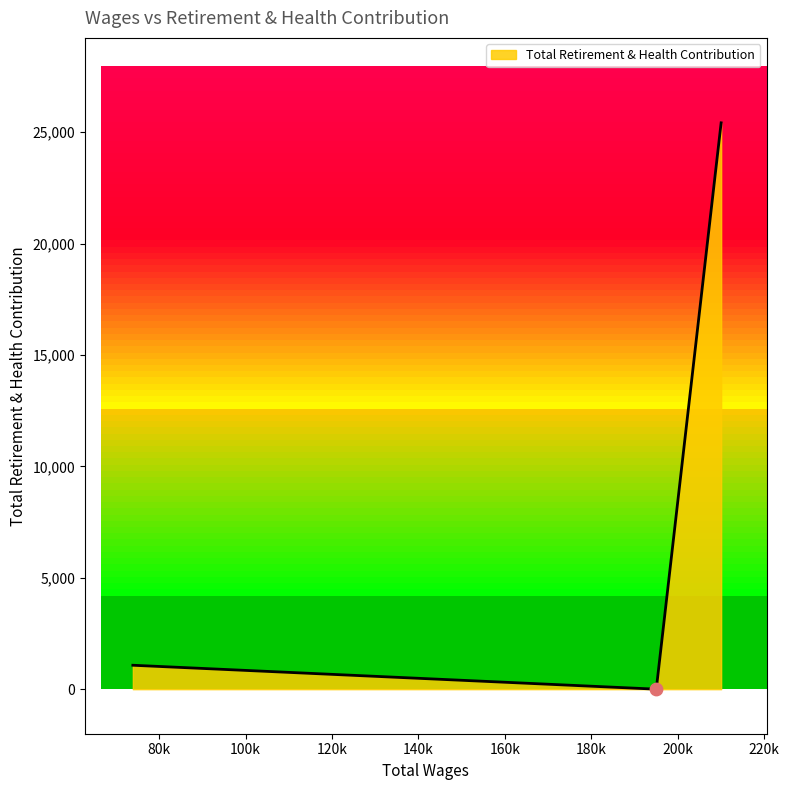

What is the difference between the maximum and minimum values?

25424